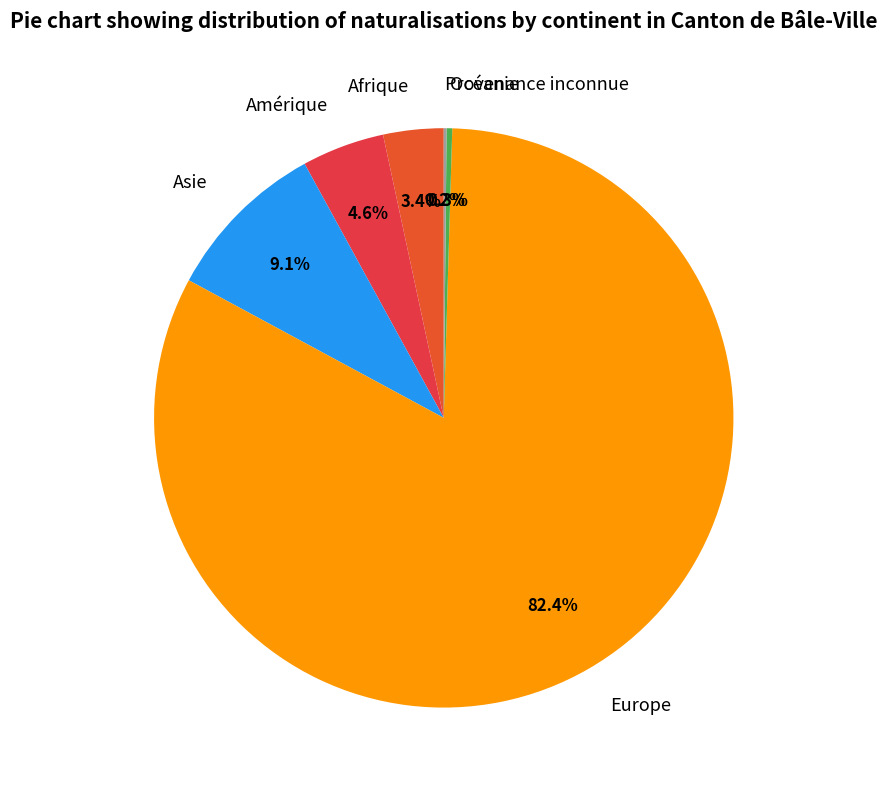

True or false: Afrique accounts for 3% of the total.

True